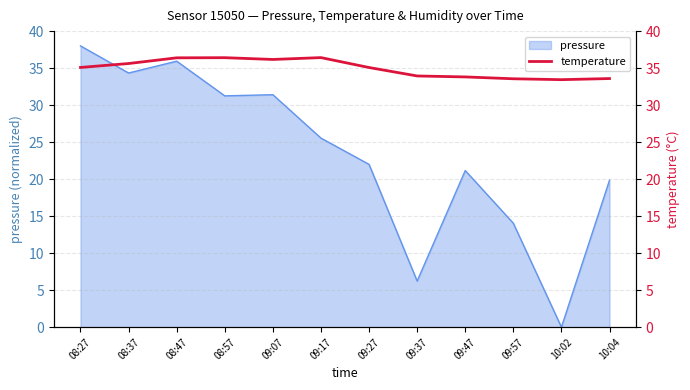

True or false: the data shows 16.1 at 08:57.

False